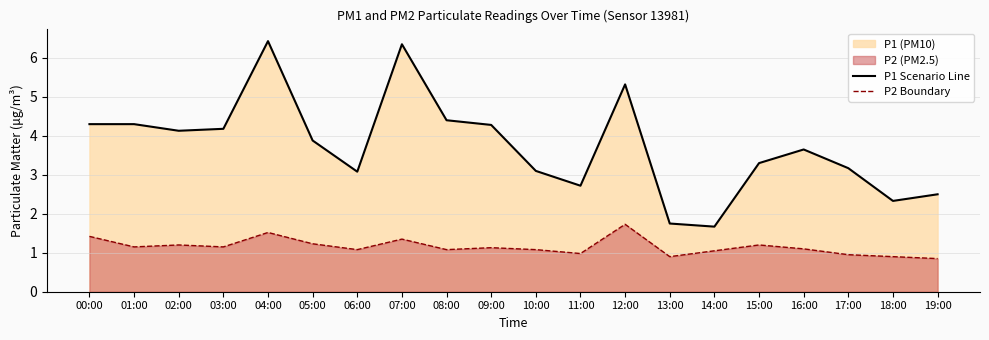

In P1 Scenario Line, how many points are lower than both neighbors (excluding endpoints)?

5